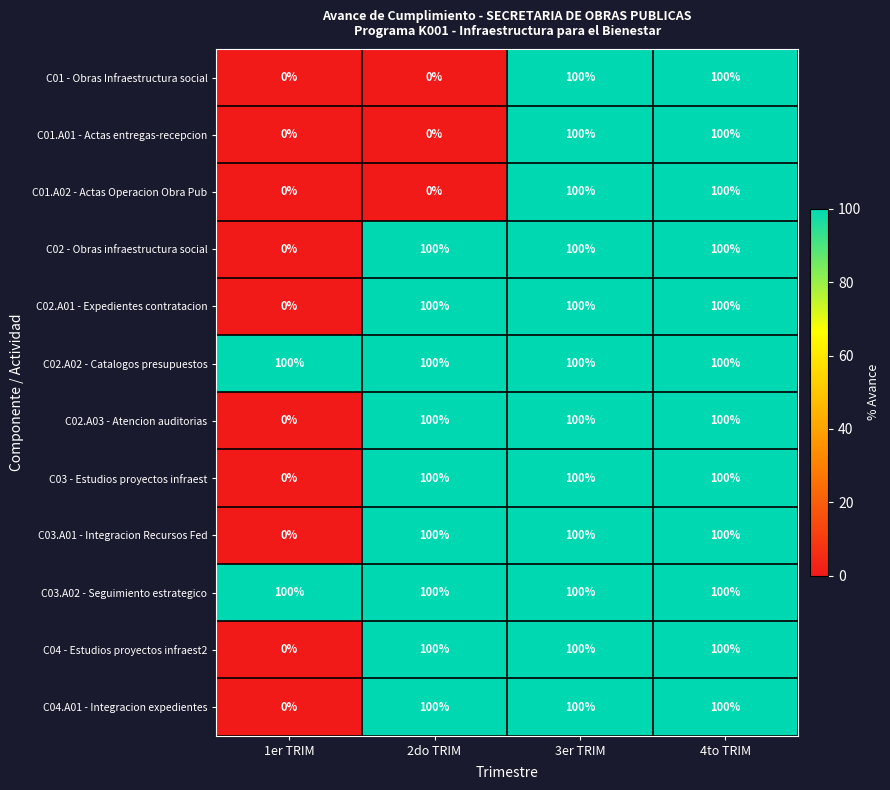

What is the difference between the highest and lowest values at 2do TRIM?

100